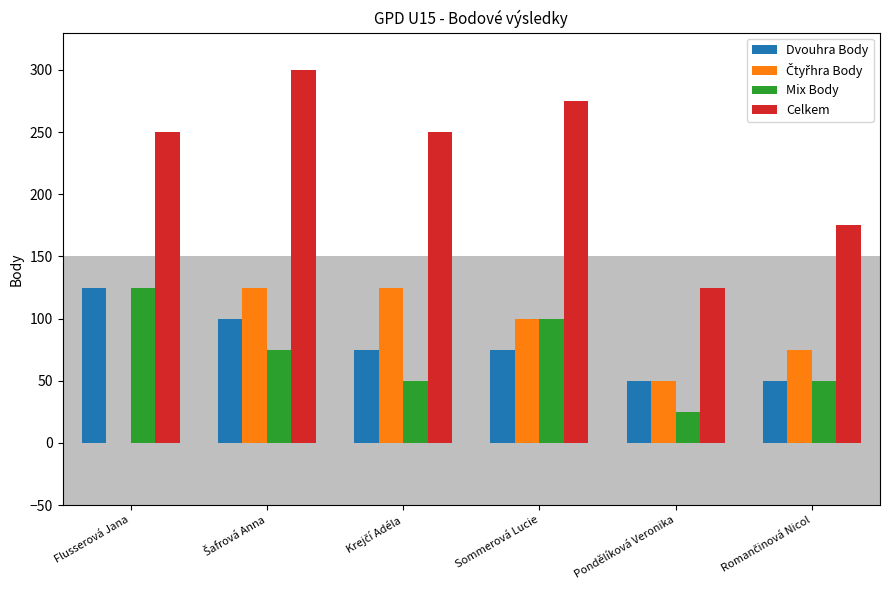

Read the Dvouhra Body value at Pondělíková Veronika.

50